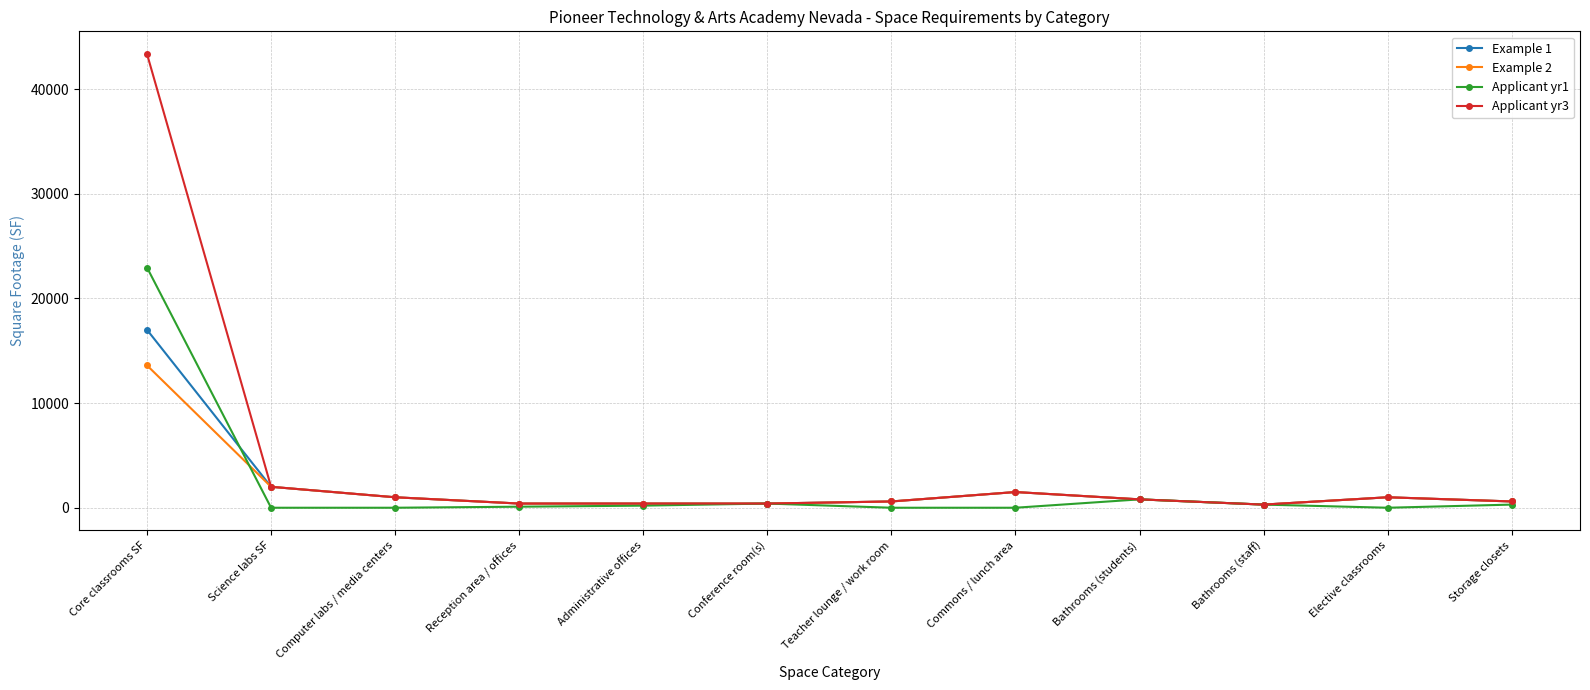

What is the spread (max minus min) of values at Commons / lunch area?

1500